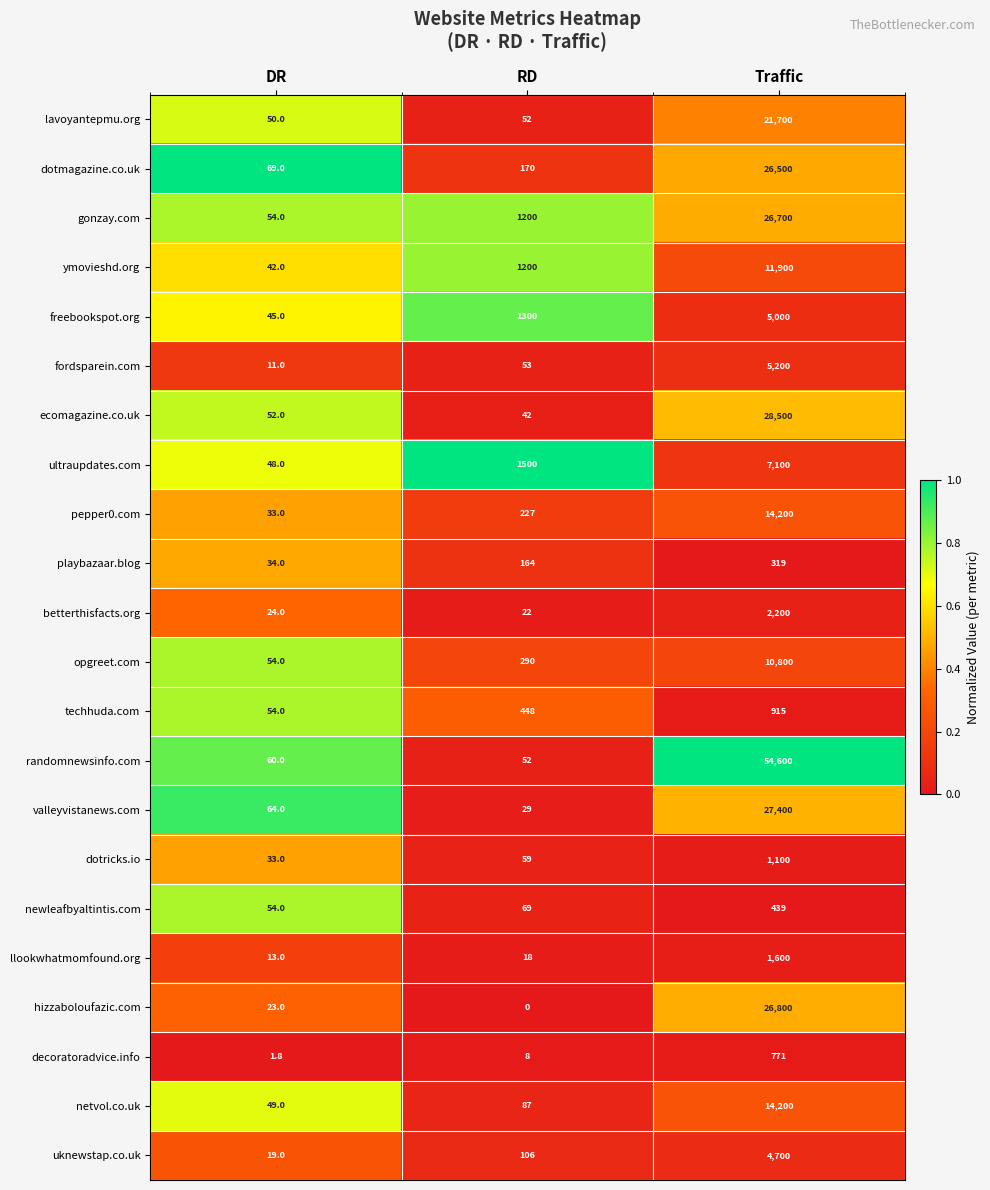

How many series are shown in this chart?

22